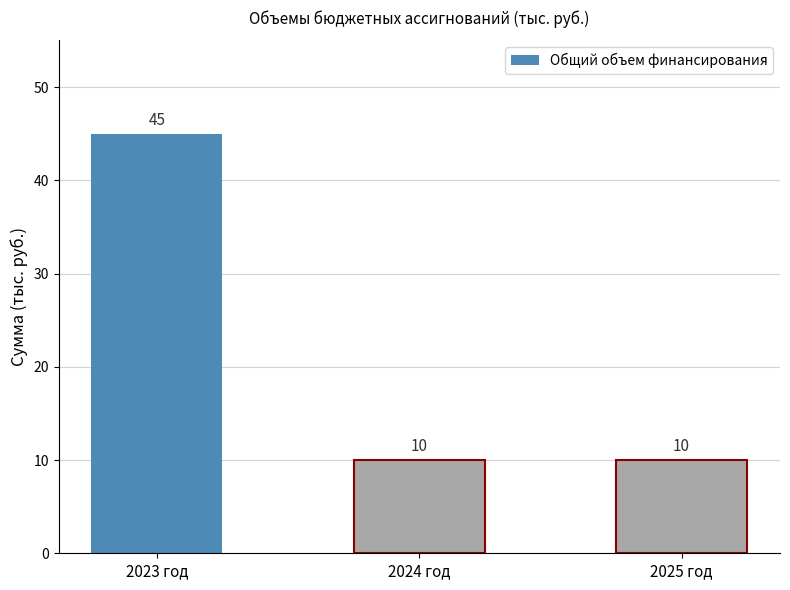

What is the ratio of the value at 2025 год to the value at 2023 год?

0.2